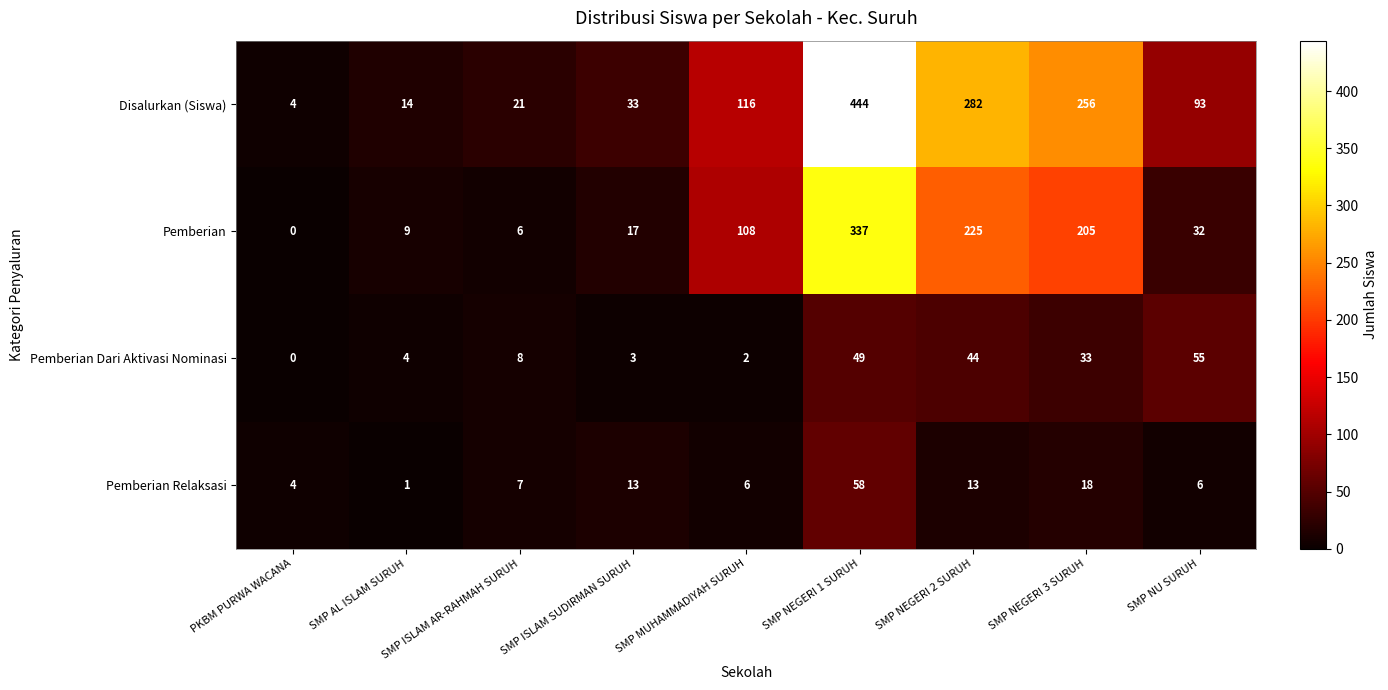

What is the maximum value for Disalurkan (Siswa)?

444